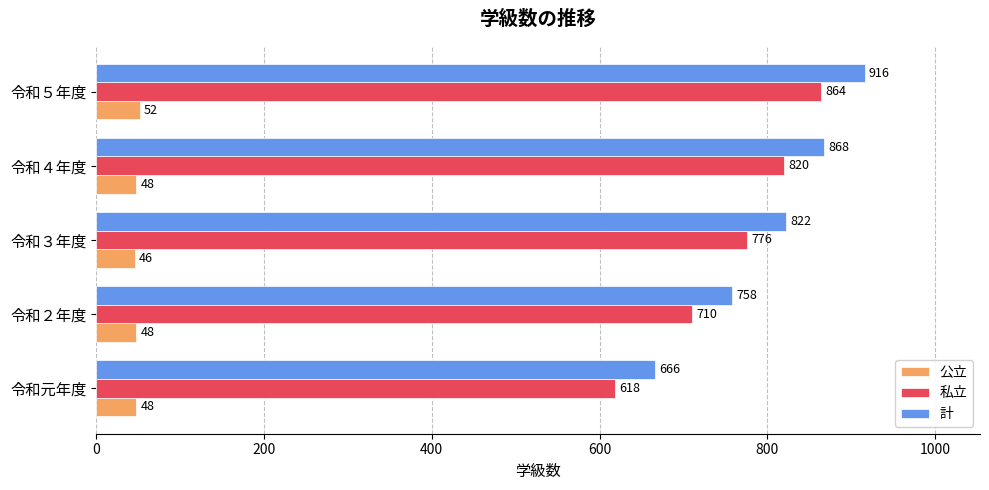

At how many categories does at least one series exceed 672?

4